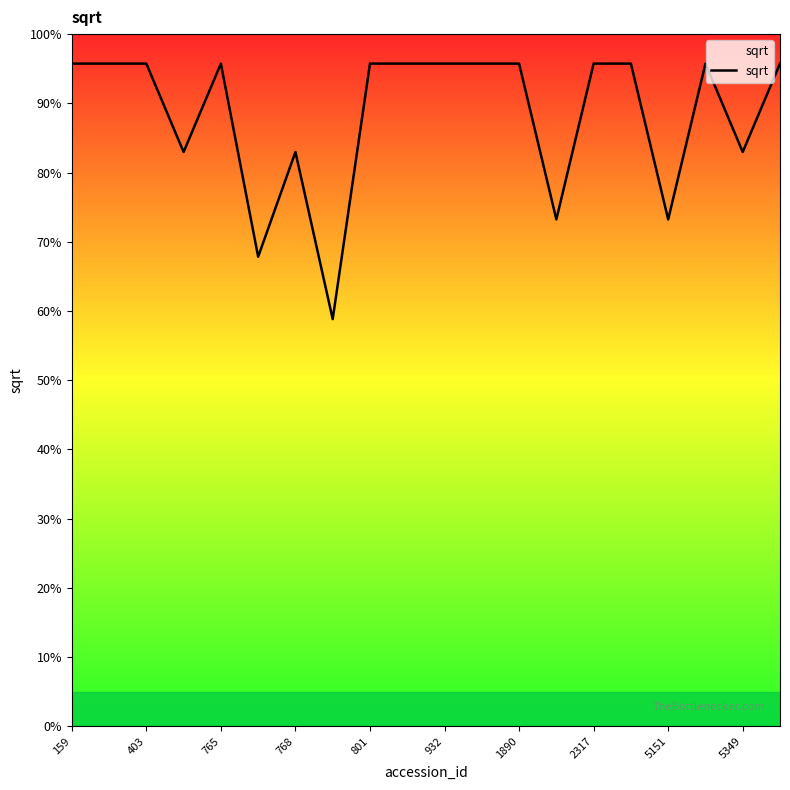

Does the chart have visible grid lines?

No